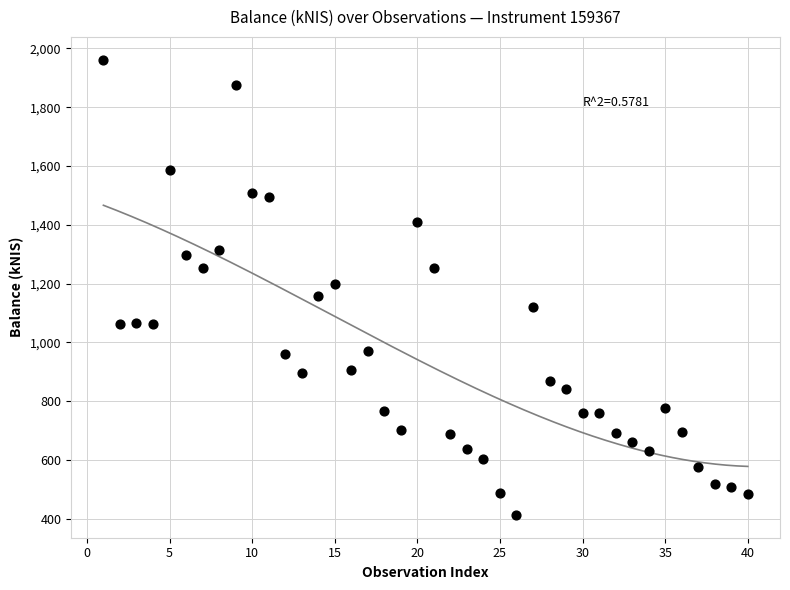

What is the range of X values (max minus min)?

39.0